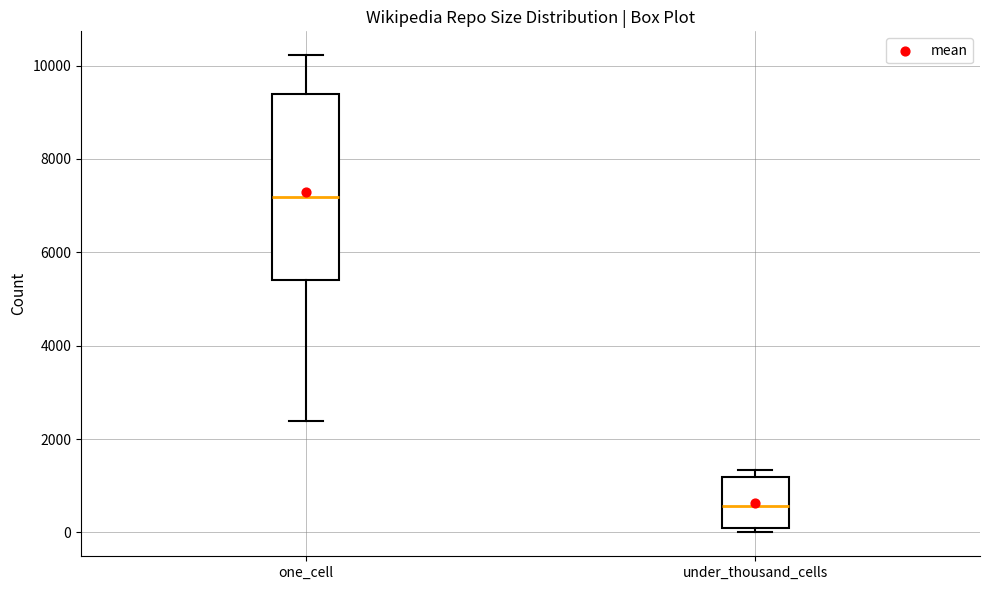

Which box is the tallest, from its lower edge to its upper edge?

one_cell